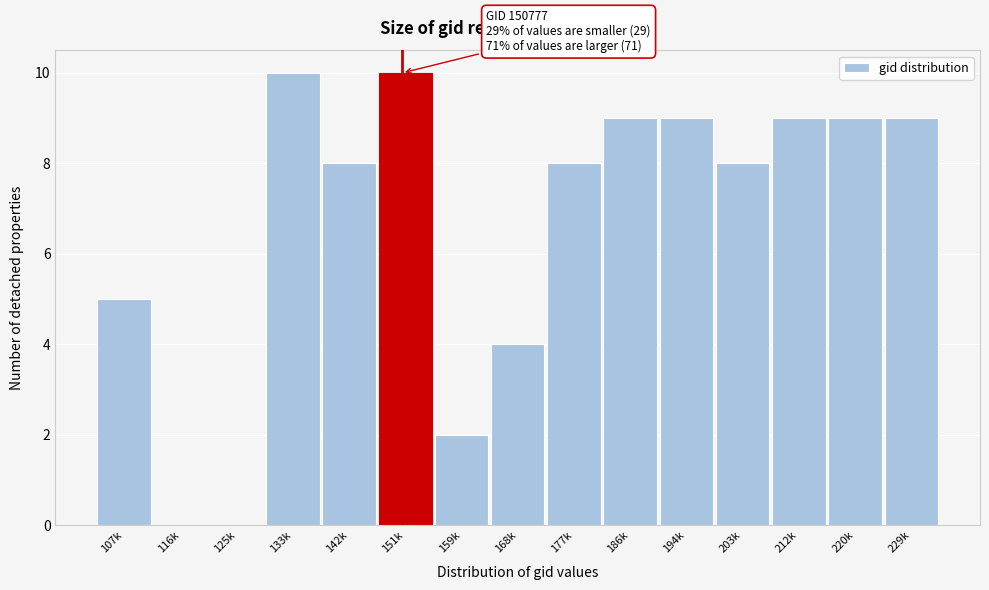

Reading left to right, transcribe all the data shown in this chart.

107k=5	116k=0	125k=0	133k=10	142k=8	151k=10	159k=2	168k=4	177k=8	186k=9	194k=9	203k=8	212k=9	220k=9	229k=9